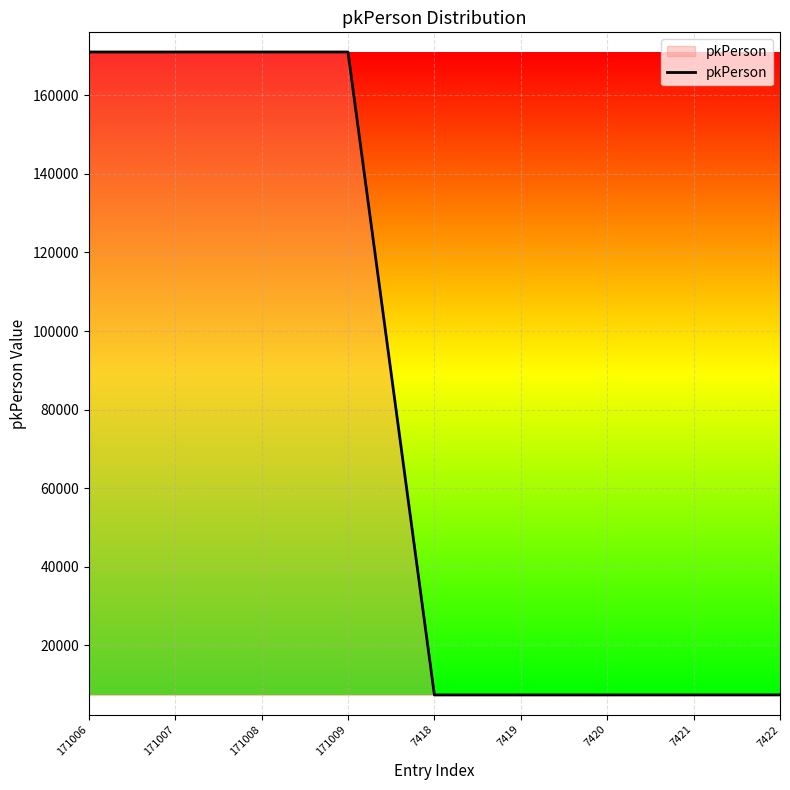

What is the change in value from 171007 to 171008?

+1